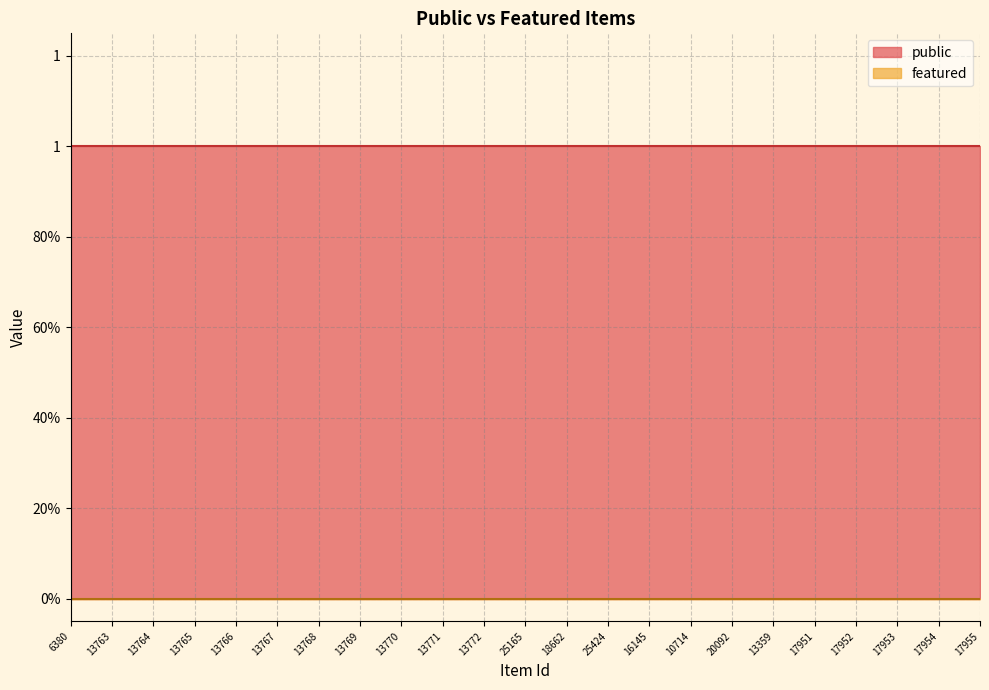

Reading left to right, what are all the values shown in this chart?

public: 1	1	1	1	1	1	1	1	1	1	1	1	1	1	1	1	1	1	1	1	1	1	1
featured: 0	0	0	0	0	0	0	0	0	0	0	0	0	0	0	0	0	0	0	0	0	0	0